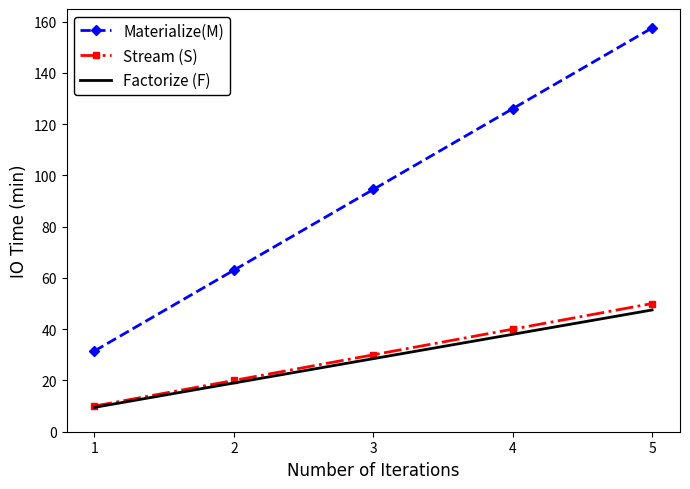

What is the sum of the Materialize(M) values at 2 and 1?

94.5